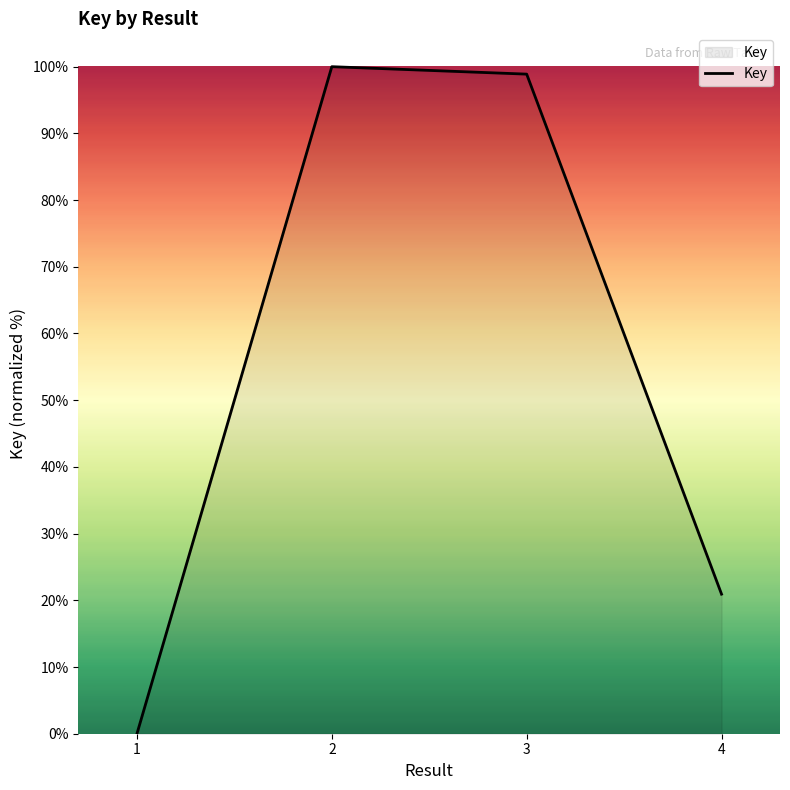

True or false: the data shows 145.3 at 2.

False